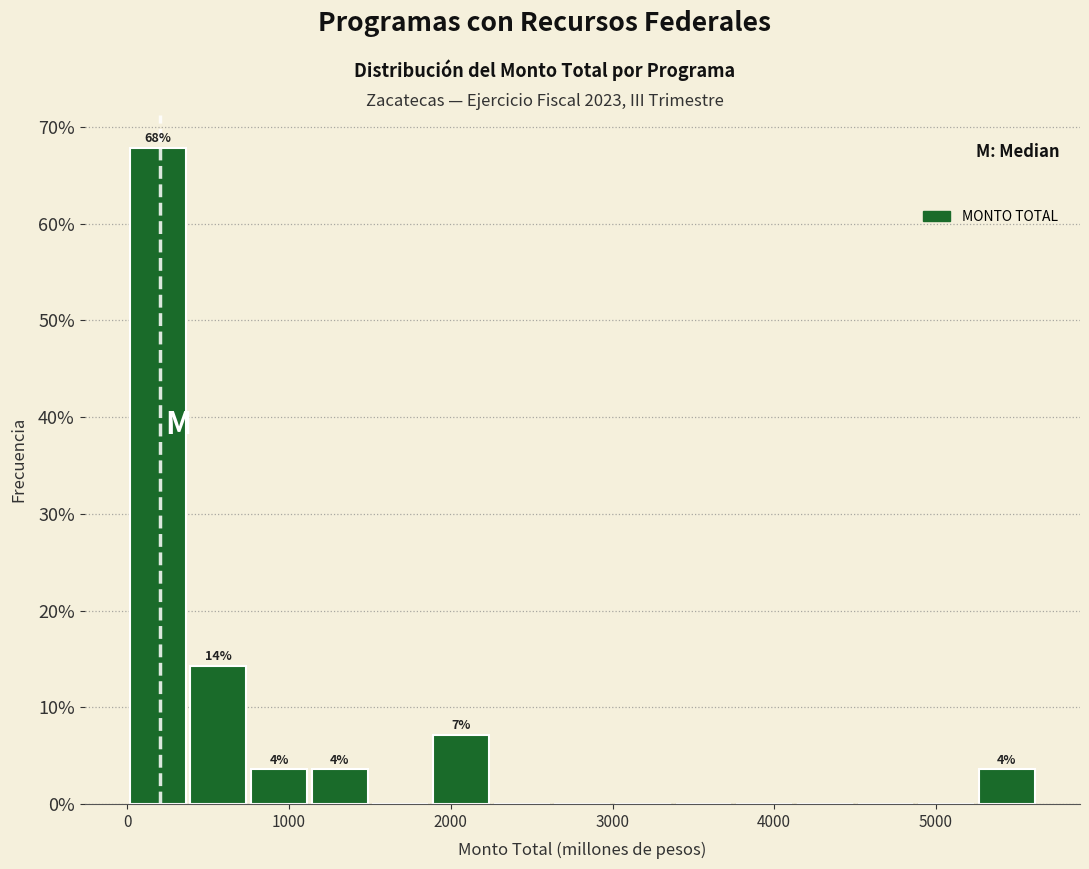

Around what value on the x-axis is the tallest bar? Give the approximate position of its centre, as read against the axis.

200